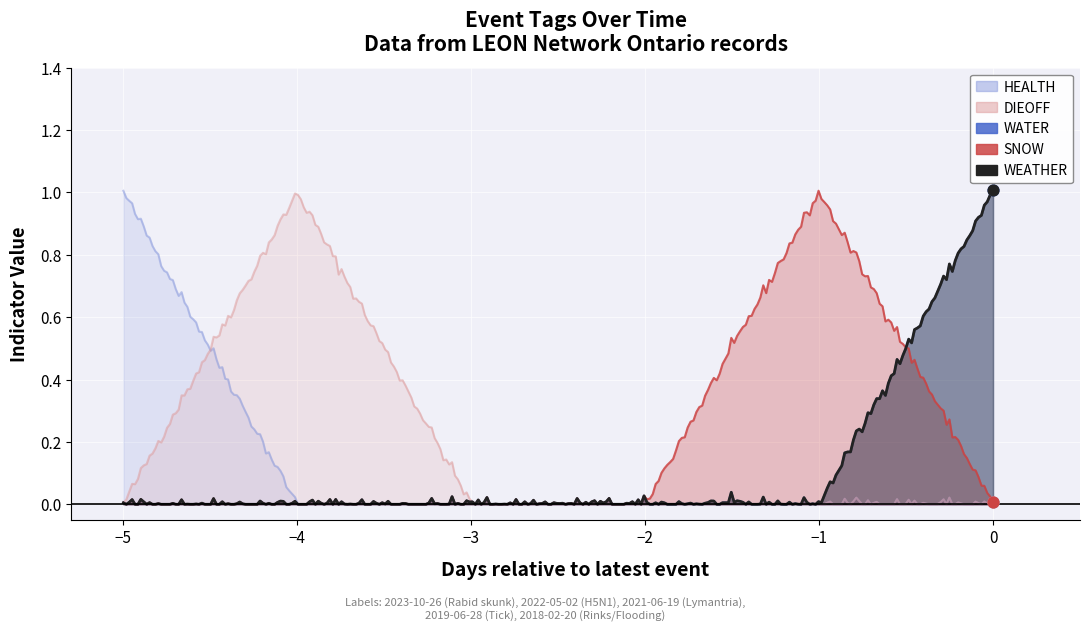

Which series contains the lowest Y value?

WEATHER